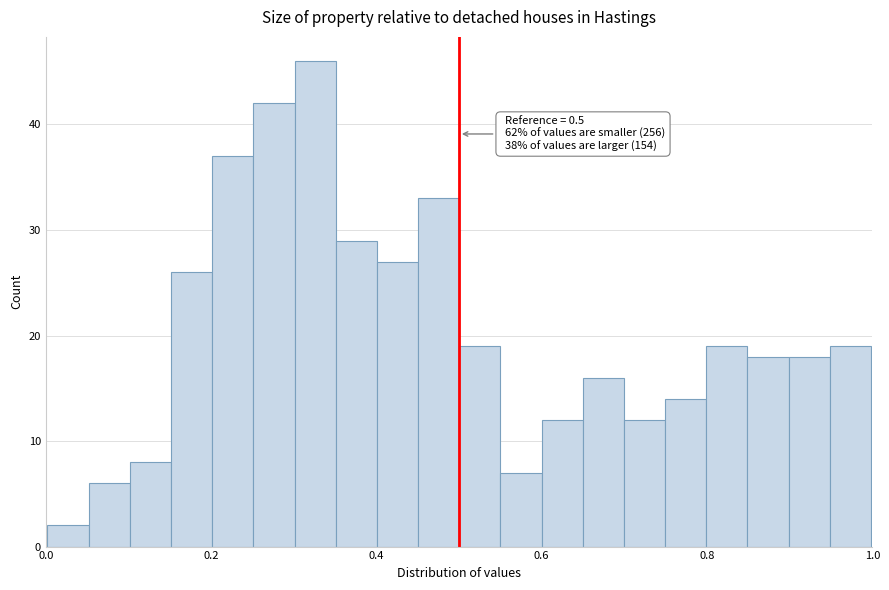

Read against the x-axis, roughly where is the centre of the tallest bar?

0.32